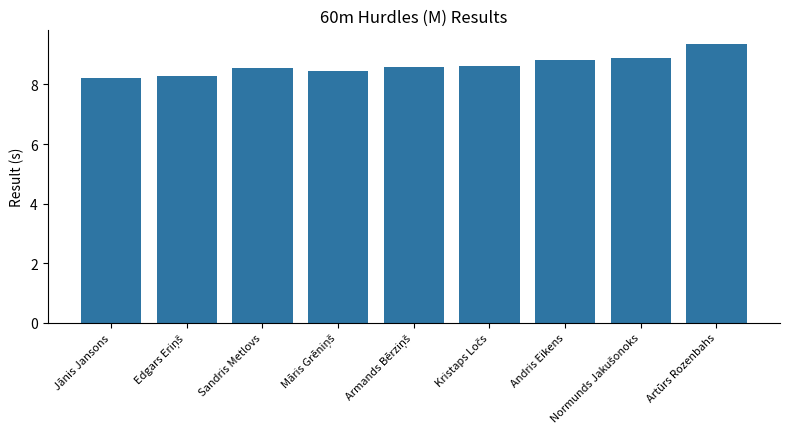

True or false: the data shows 4.6 at Jānis Jansons.

False